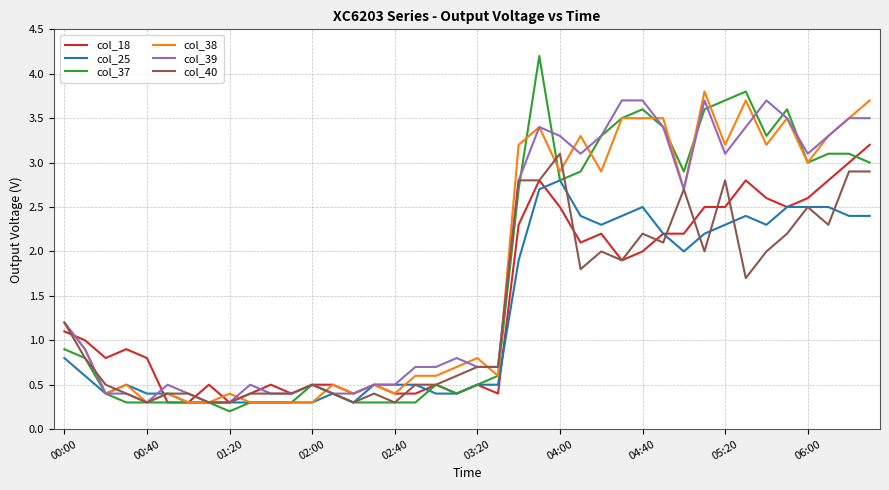

Does the chart display data point markers on the line(s)?

No